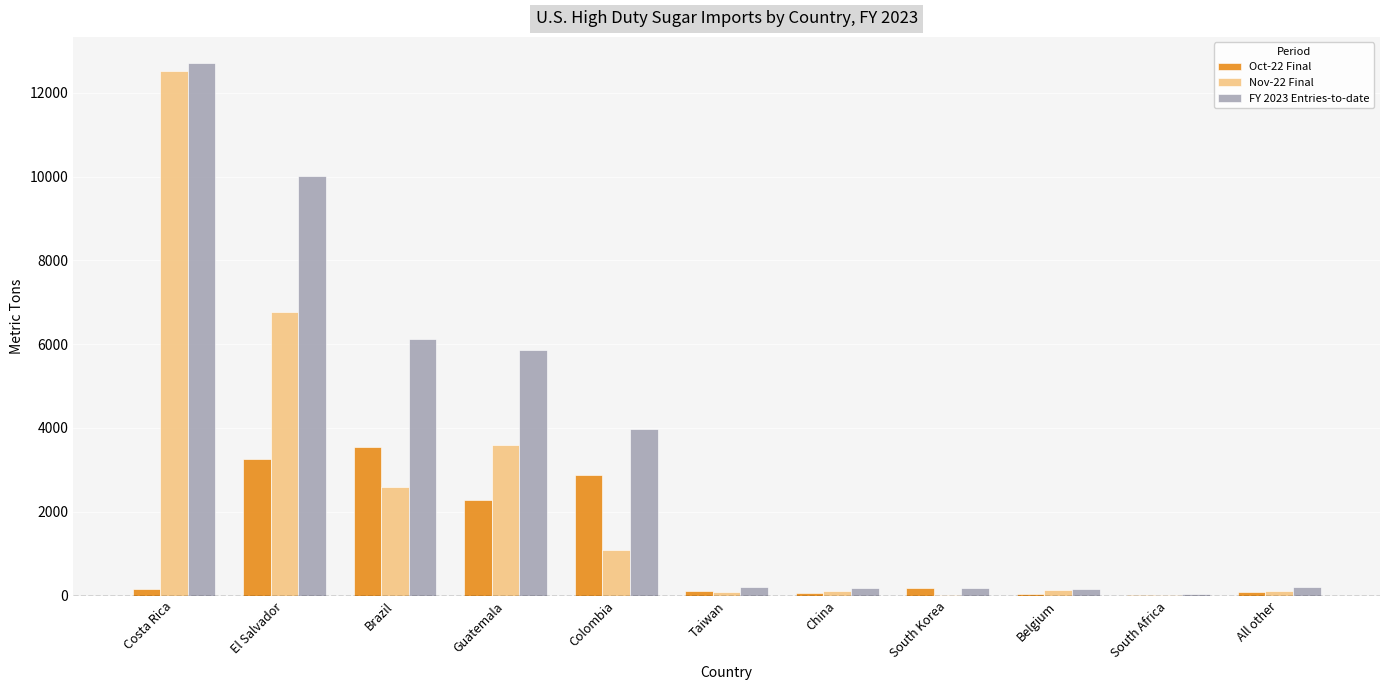

At which label is FY 2023 Entries-to-date closest to 6365?

Brazil